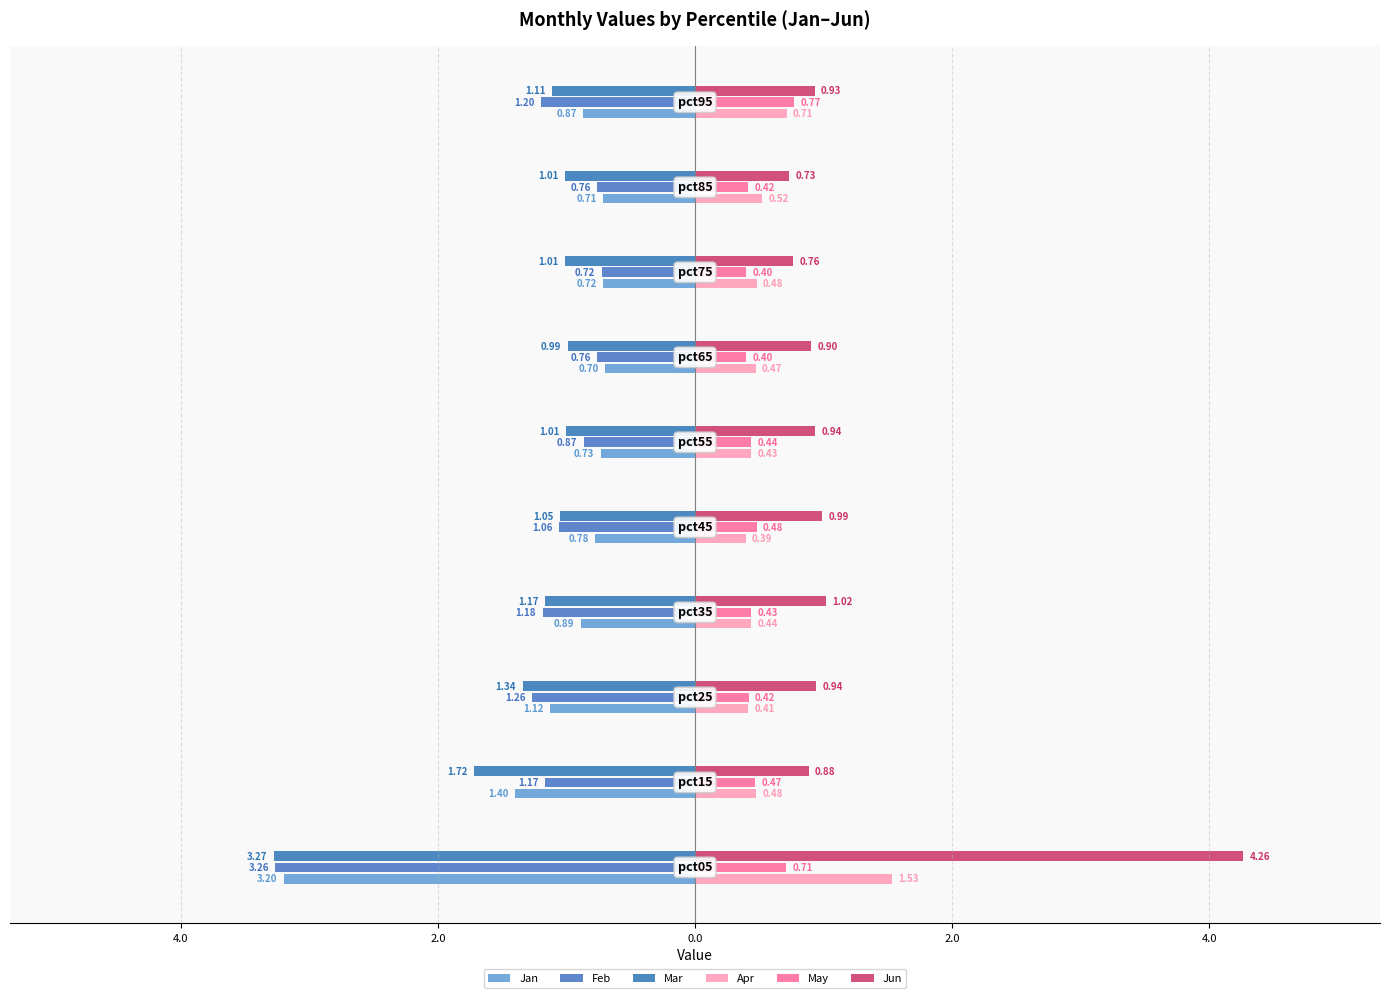

What are all the series names shown in the legend?

Jan, Feb, Mar, Apr, May, Jun